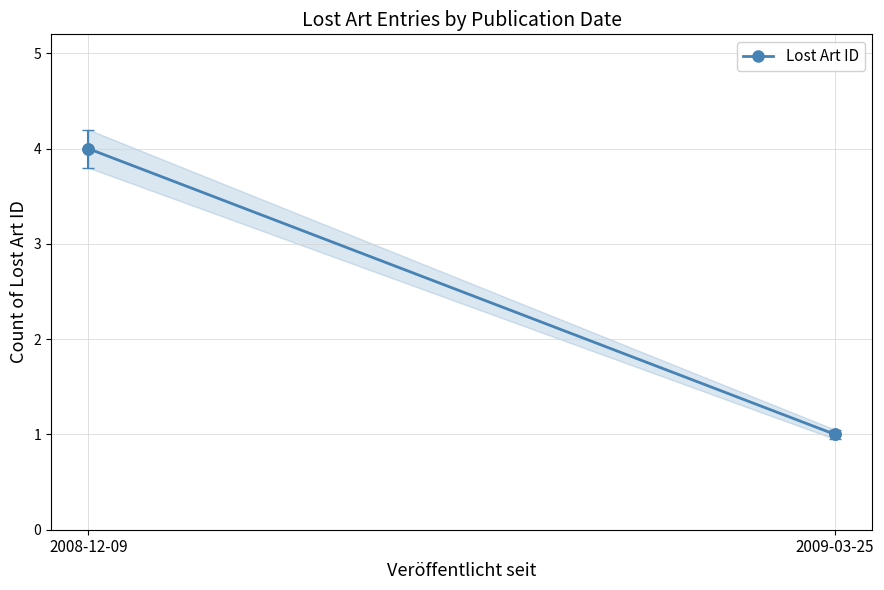

How many data points does each series have?

2